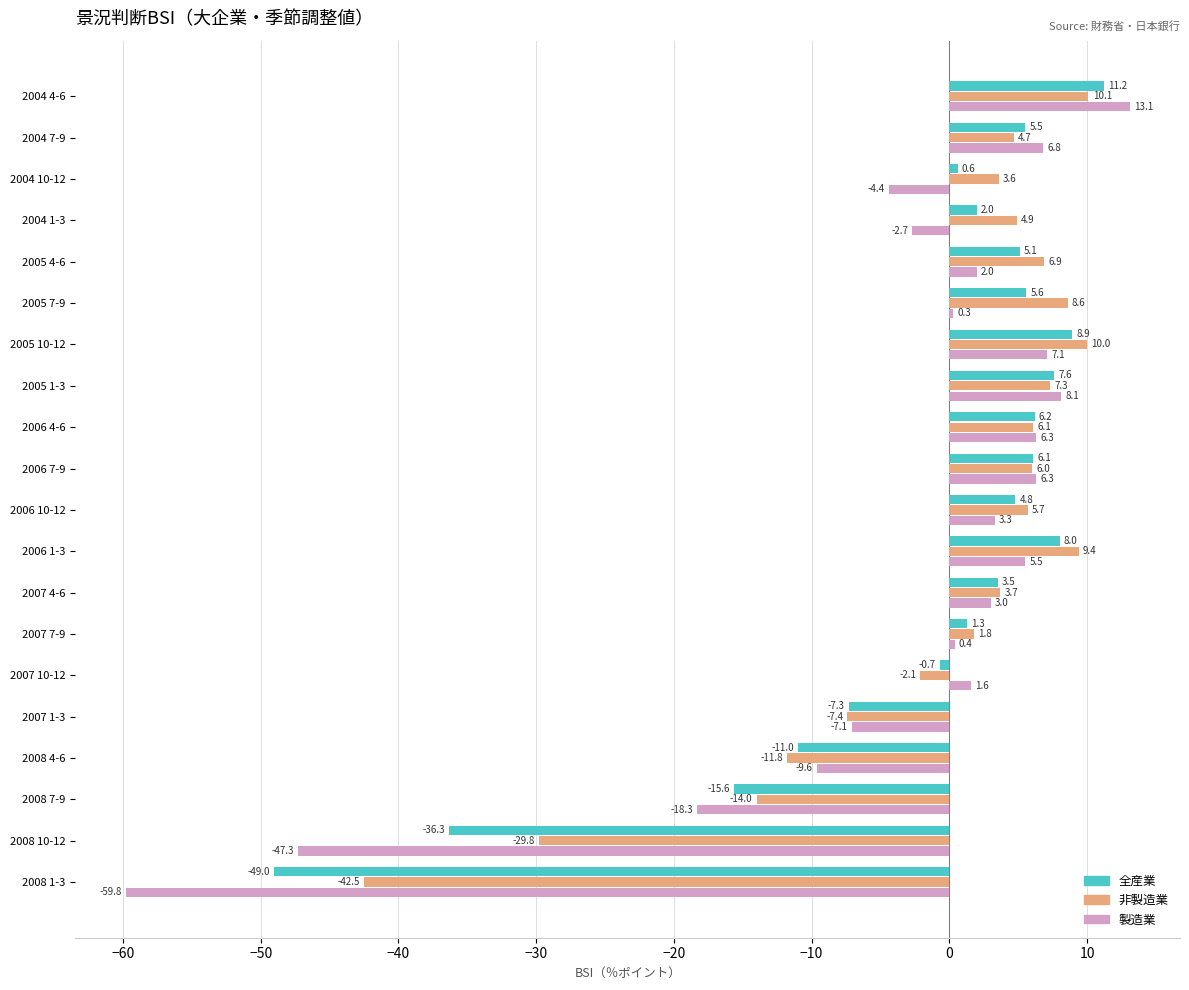

Where is 製造業 nearest to the value -23?

2008 7-9